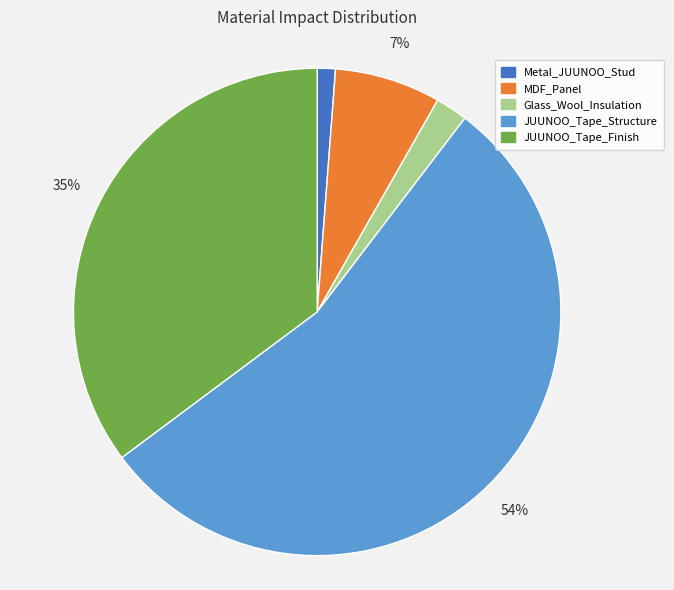

What is the smallest slice in the pie chart?

Metal_JUUNOO_Stud